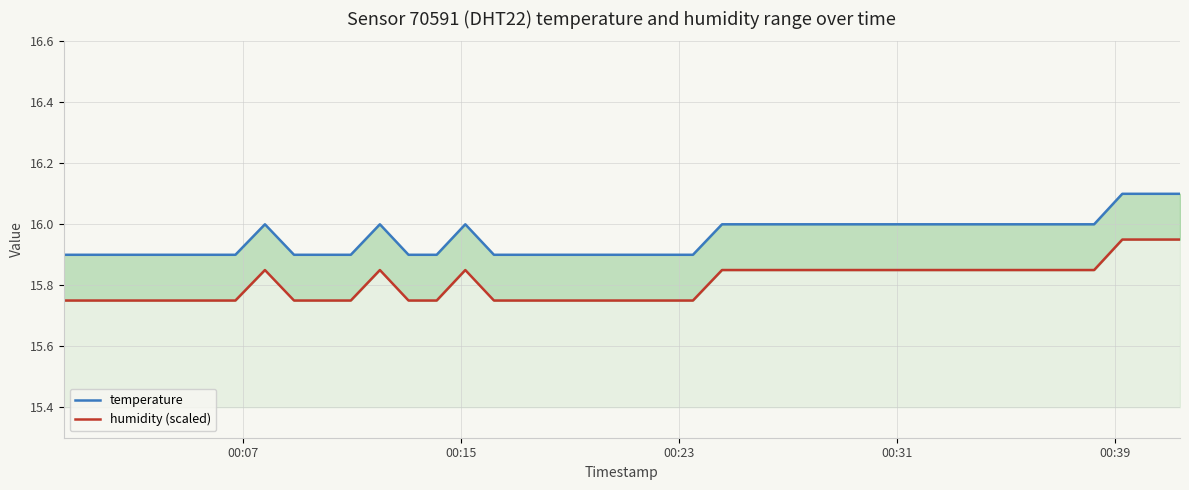

Does the chart have visible grid lines?

Yes